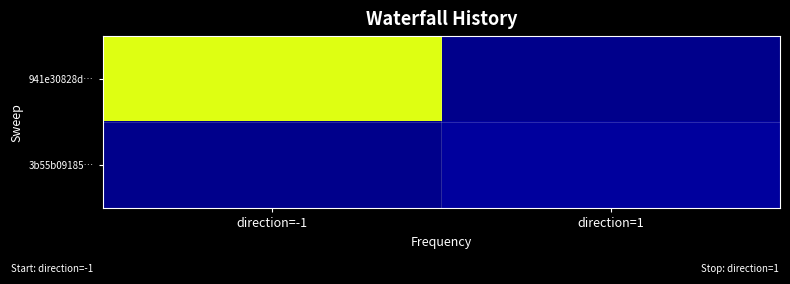

Reading right to left, extract all data points from this chart.

941e30828d…: direction=1=0	direction=-1=147
3b55b09185…: direction=1=4	direction=-1=0